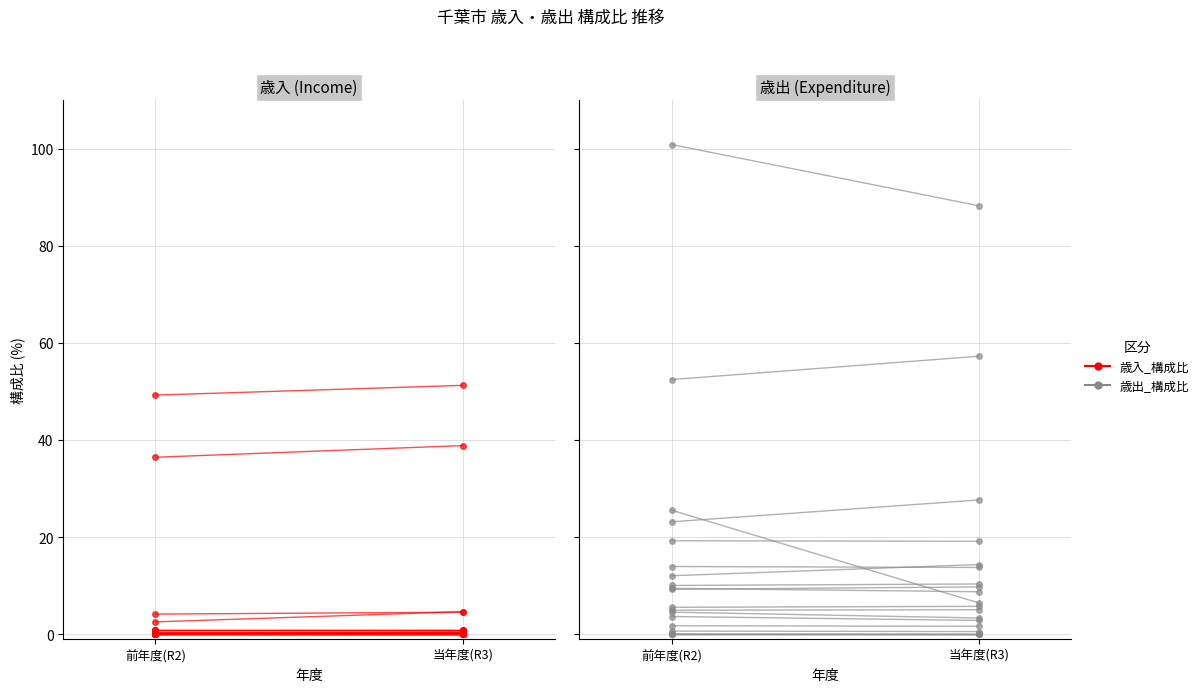

Which series has the largest range (max minus min)?

歳入_構成比